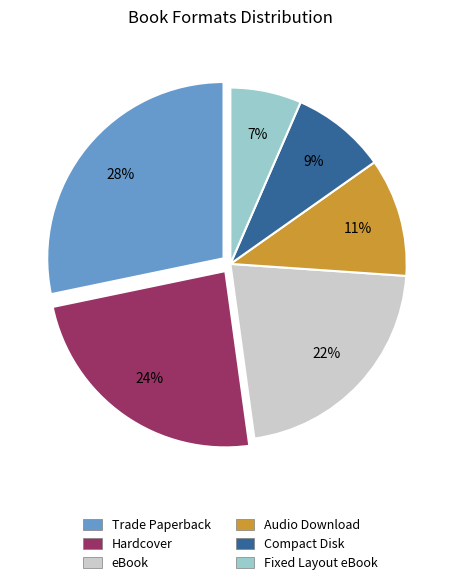

To the nearest percent, what portion does eBook represent?

22%